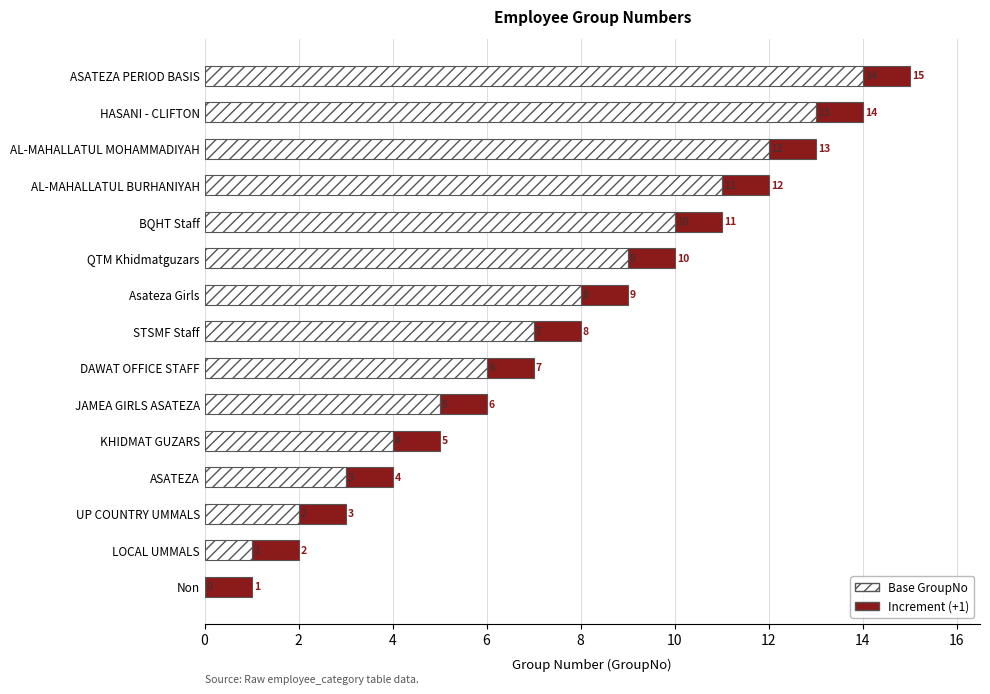

Where is Base GroupNo nearest to the value 7?

STSMF Staff